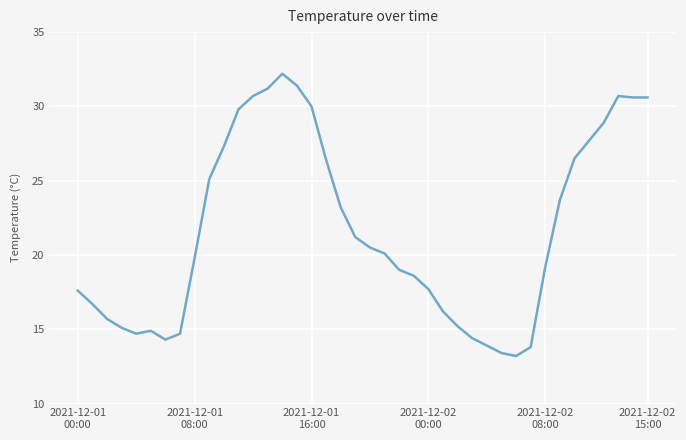

What is the difference between the maximum and minimum values?

19.0